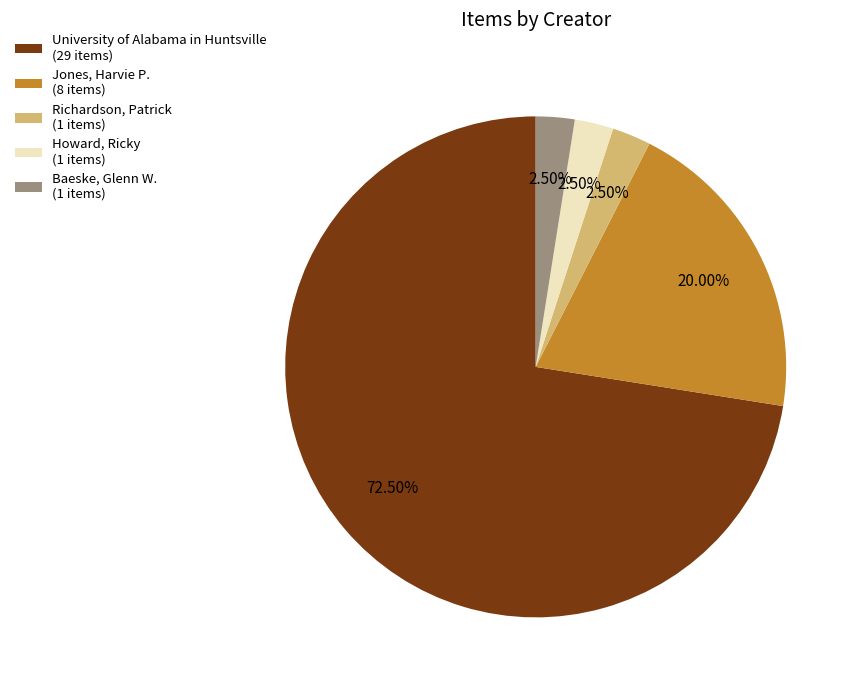

Does Howard, Ricky account for over 50% of the chart?

No